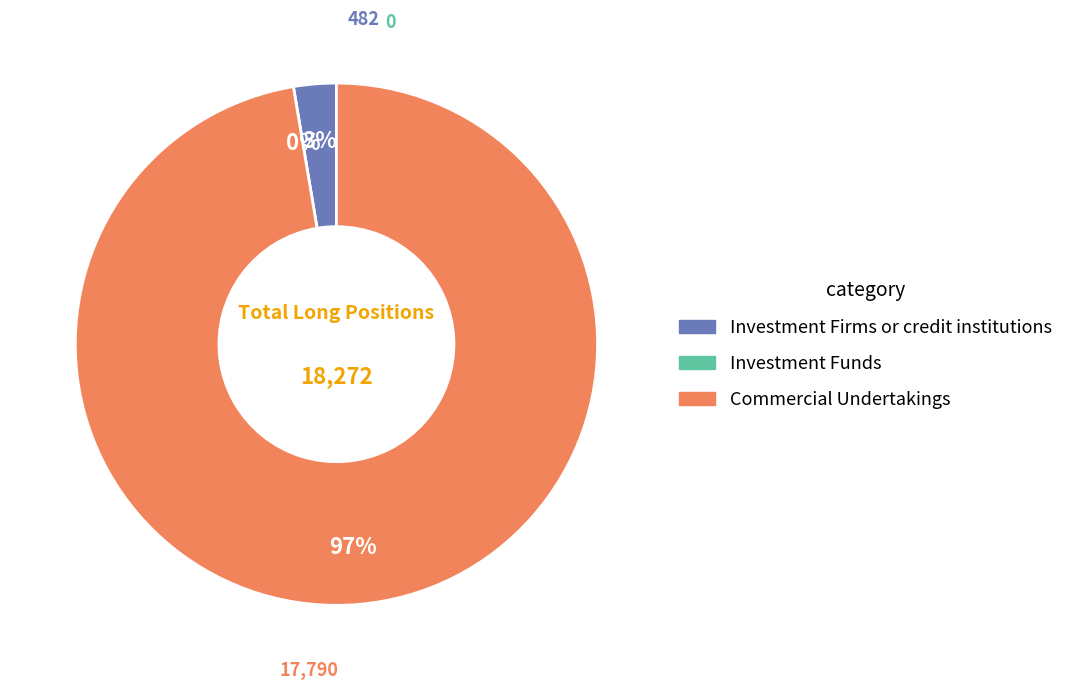

Which category accounts for the majority?

Commercial Undertakings (Long)